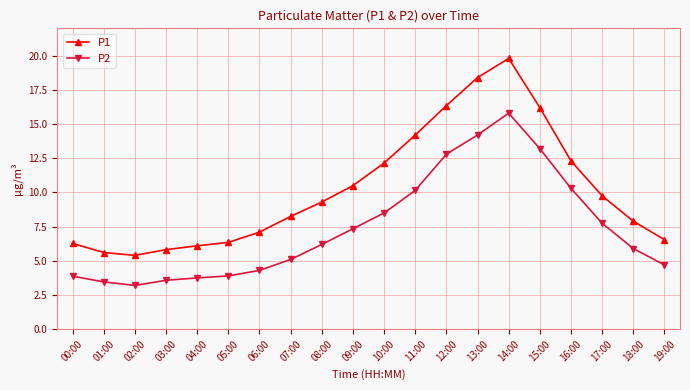

Which series changed the most between 09:00 and 19:00?

P1